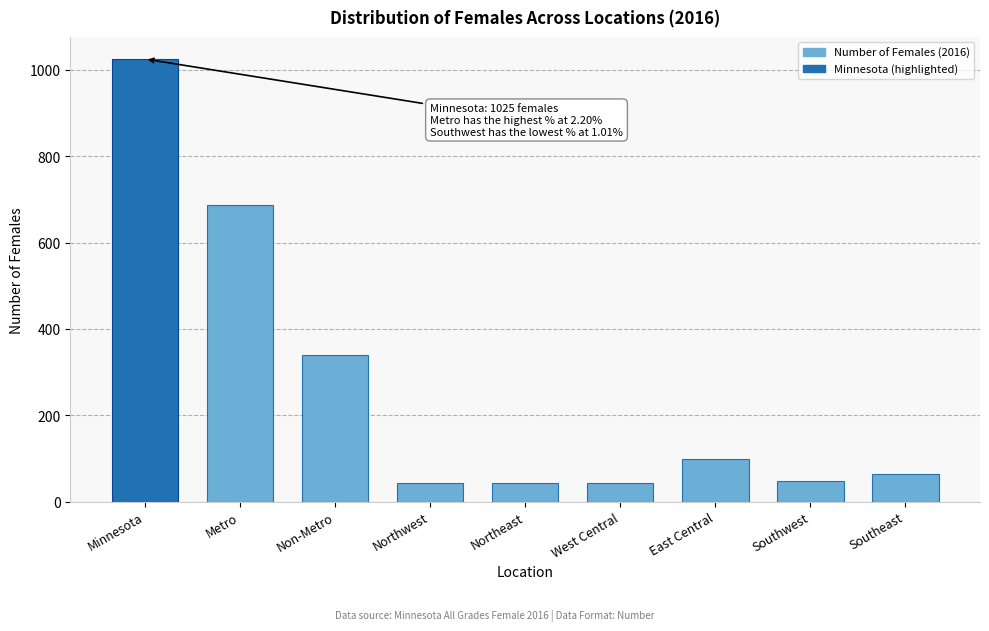

What is the change in value from Minnesota to West Central?

-982